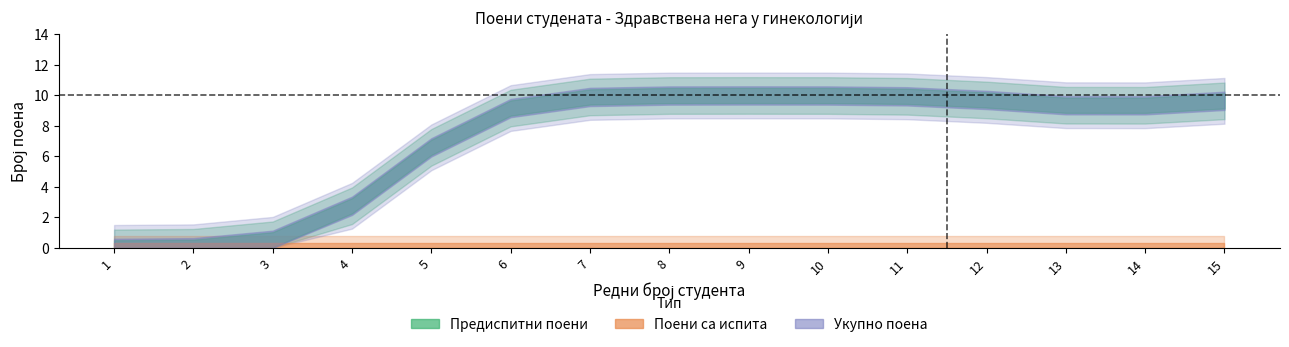

What is the value of the Укупно поена point at the 9th from the left?

10